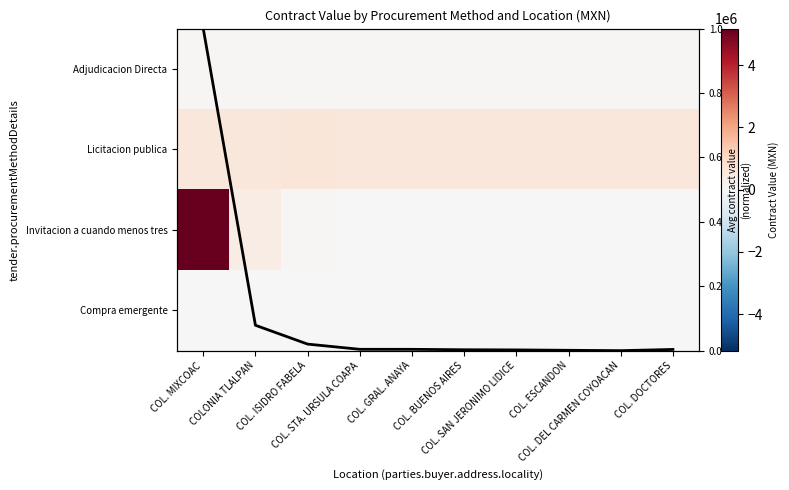

List the labels in order of Invitacion a cuando menos tres value, largest first.

COL. MIXCOAC, COLONIA TLALPAN, COL. ISIDRO FABELA, COL. STA. URSULA COAPA, COL. GRAL. ANAYA, COL. BUENOS AIRES, COL. SAN JERONIMO LIDICE, COL. ESCANDON, COL. DEL CARMEN COYOACAN, COL. DOCTORES